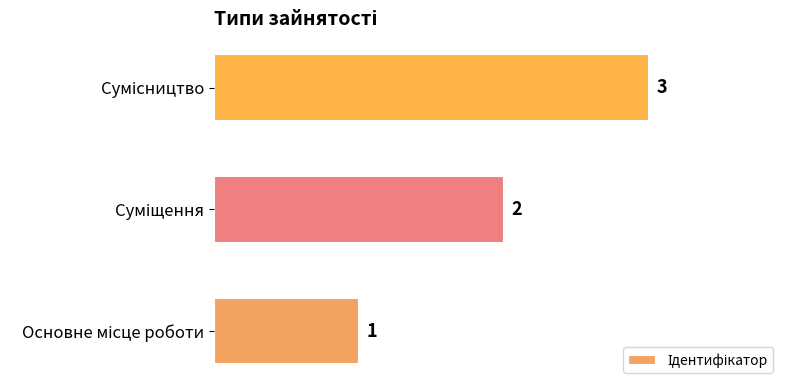

Count the values in the range 1 to 3.

3